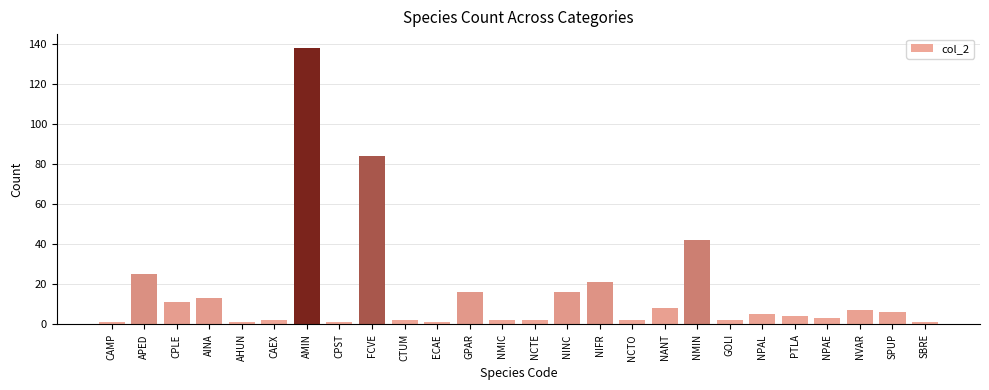

The value at GPAR is 3. True or false?

False